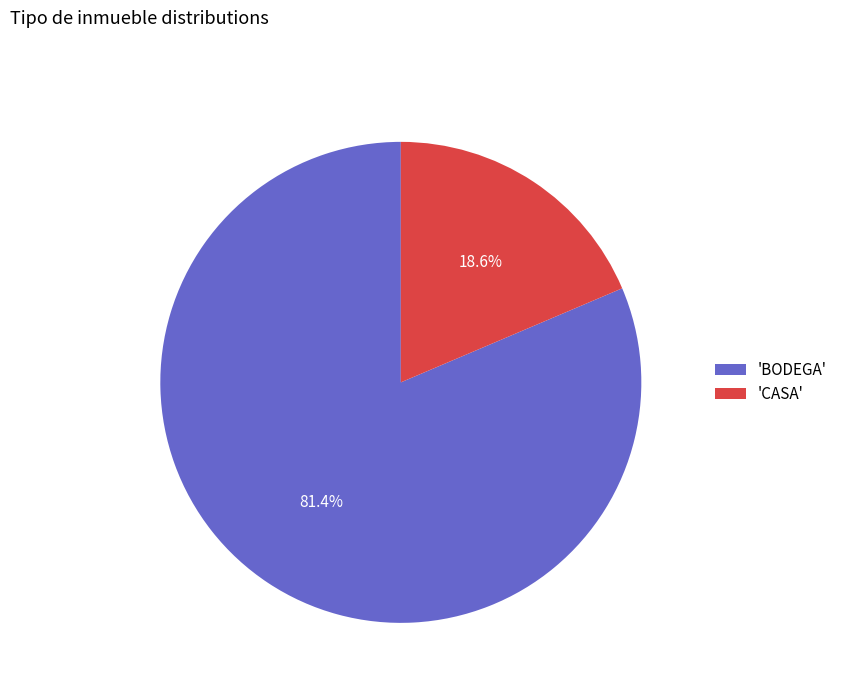

Is 'BODEGA' the majority of the pie?

Yes